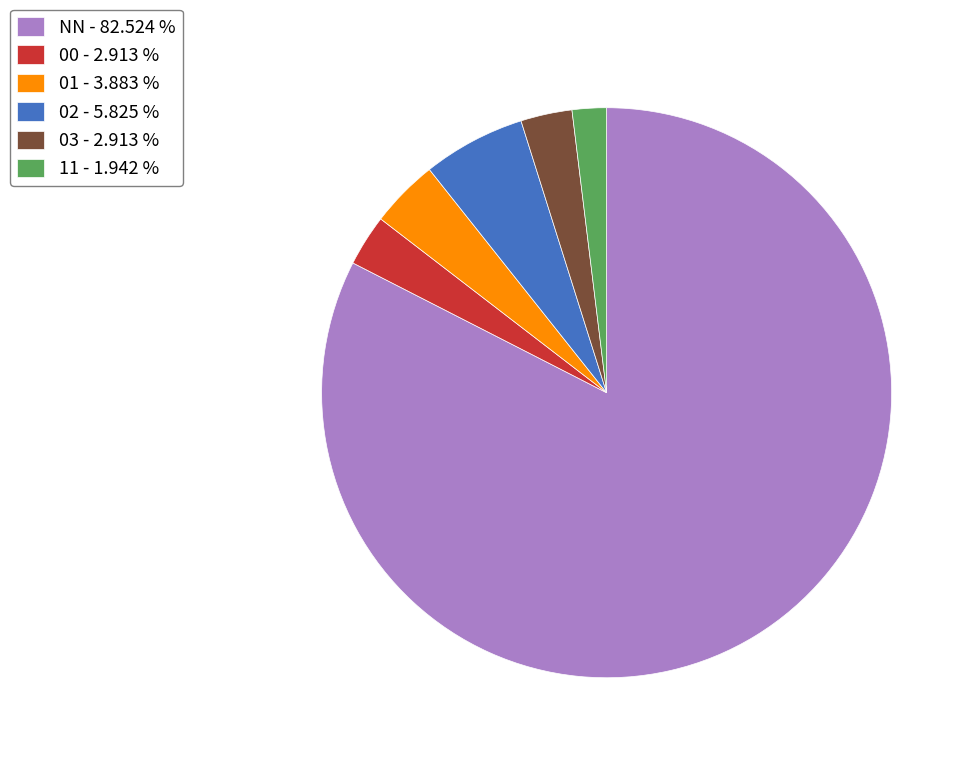

Is the sum of 00 - 2.913 % and 02 - 5.825 % greater than half?

No